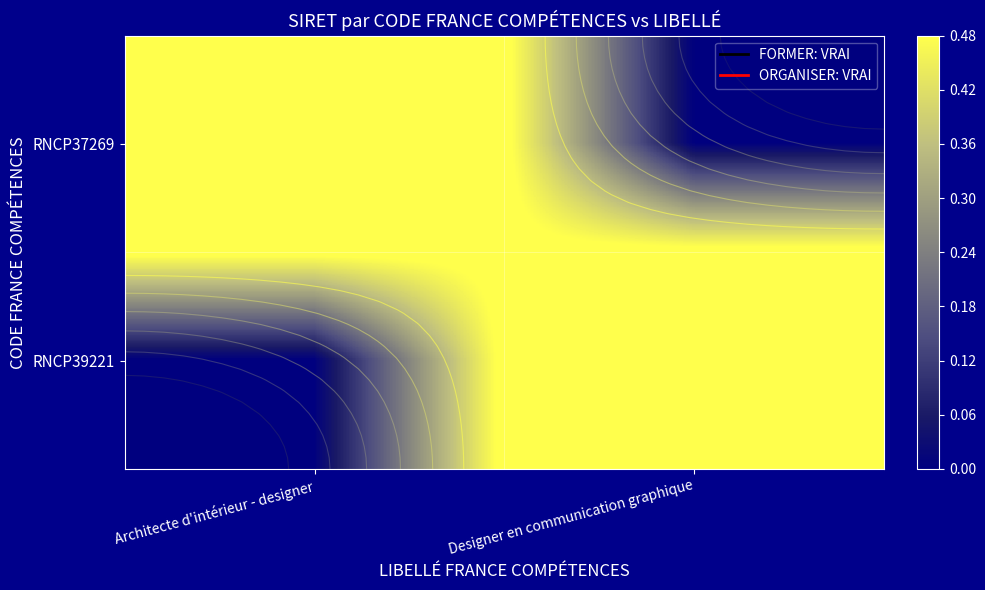

True or false: RNCP39221 has a value of 0 at Architecte d'intérieur - designer.

True